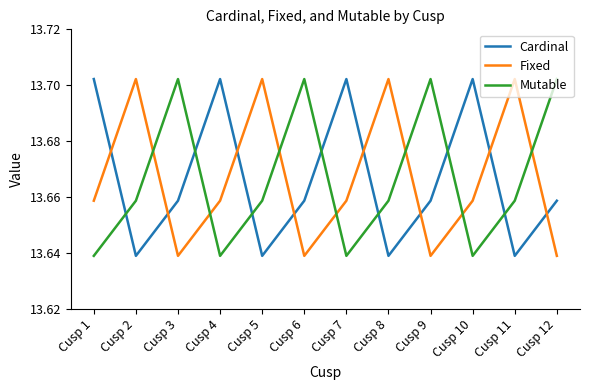

What is the sum of the Mutable values at Cusp 12 and Cusp 11?

27.4